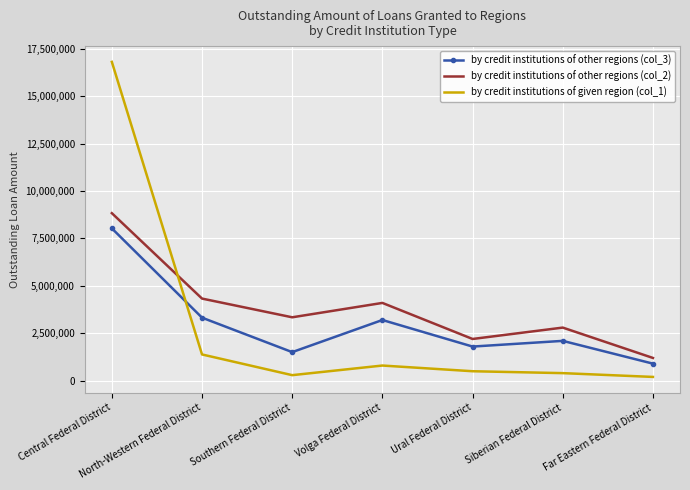

At which label does by credit institutions of other regions (col_2) reach its peak?

Central Federal District